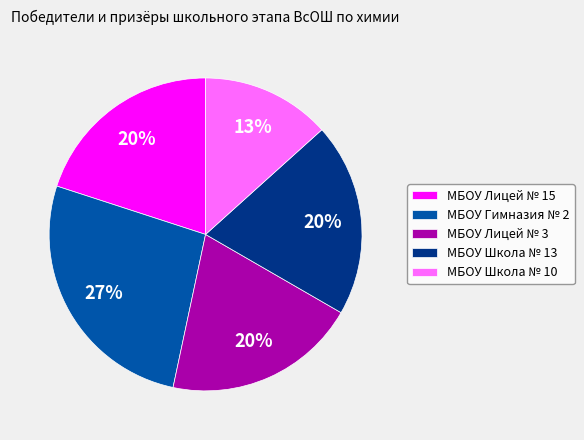

Is the sum of МБОУ Школа № 10 and МБОУ Школа № 13 greater than half?

No